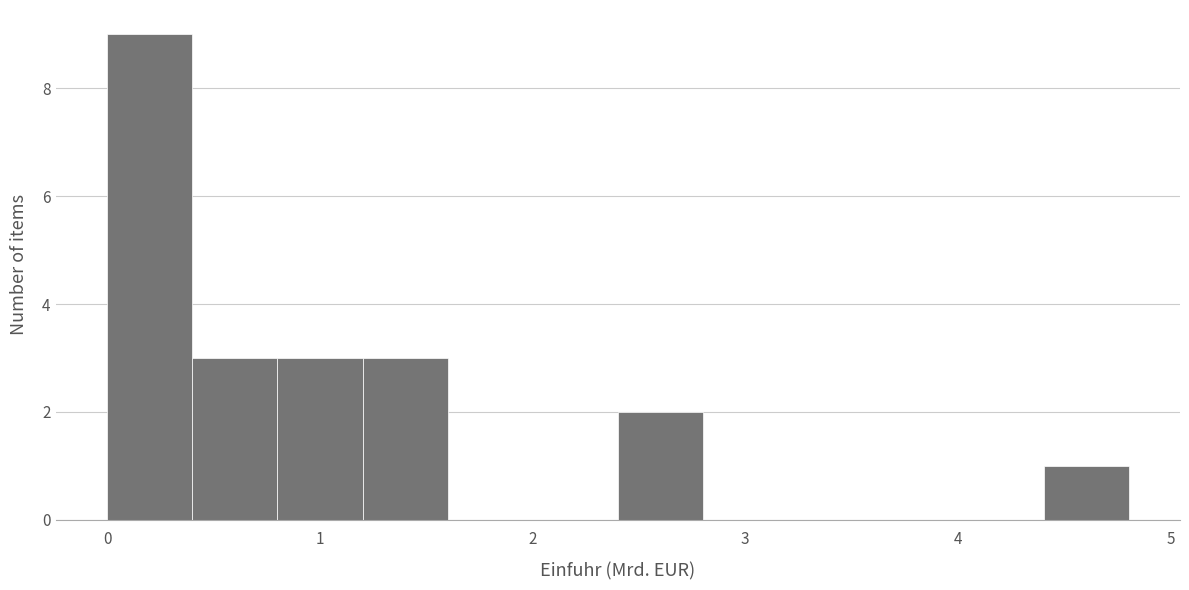

Reading left to right, transcribe this chart: for each bar, give the range it covers on the x-axis and its height. Neither the bar edges nor the heights are printed on the chart, so give them approximately, as read against the axes.

0.0 to 0.4: 9
0.4 to 0.8: 3
0.8 to 1.2: 3
1.2 to 1.6: 3
1.6 to 2.0: 0
2.0 to 2.4: 0
2.4 to 2.8: 2
2.8 to 3.2: 0
3.2 to 3.6: 0
3.6 to 4.0: 0
4.0 to 4.4: 0
4.4 to 4.8: 1